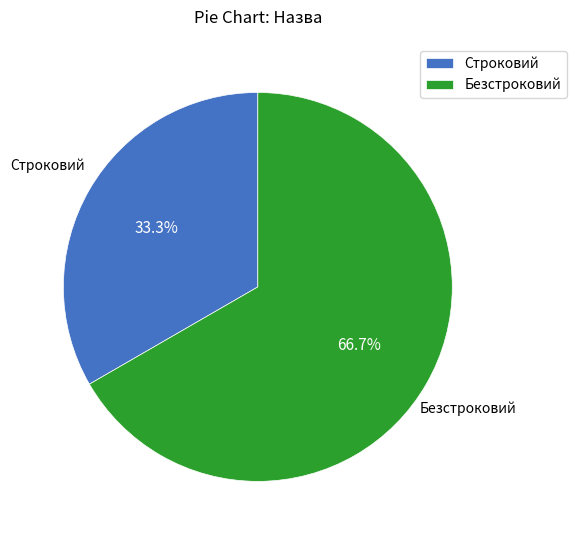

The Безстроковий slice represents 53% of the pie. True or false?

False